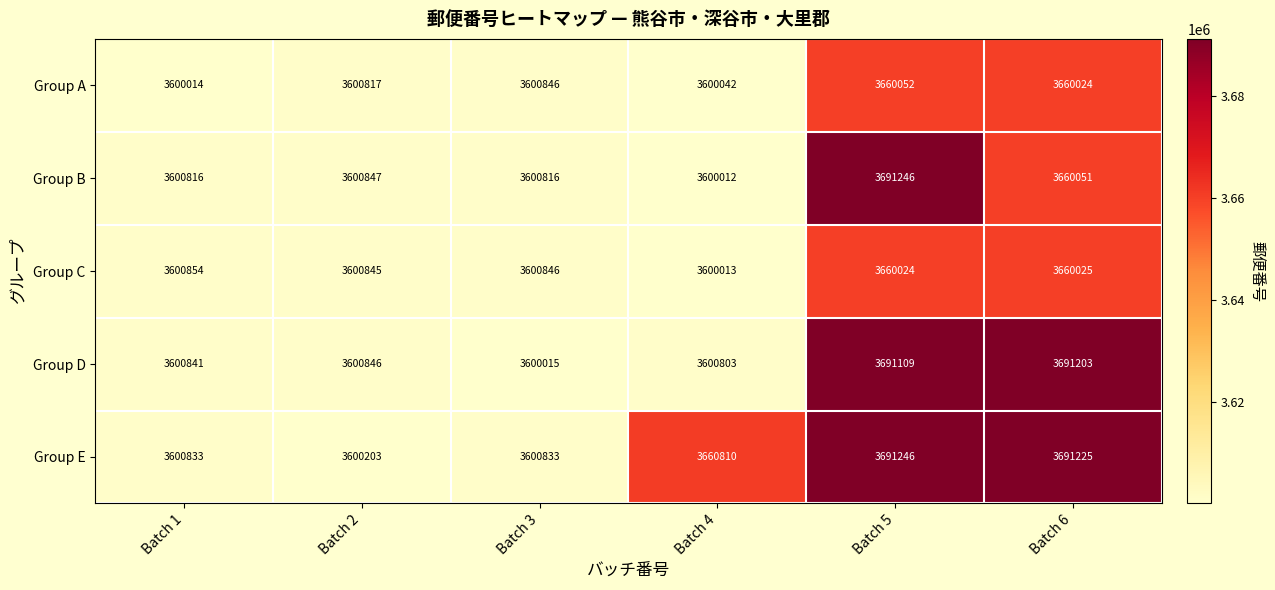

Reading left to right, list all the values displayed in this chart.

Group A: Batch 1=3600014	Batch 2=3600817	Batch 3=3600846	Batch 4=3600042	Batch 5=3660052	Batch 6=3660024
Group B: Batch 1=3600816	Batch 2=3600847	Batch 3=3600816	Batch 4=3600012	Batch 5=3691246	Batch 6=3660051
Group C: Batch 1=3600854	Batch 2=3600845	Batch 3=3600846	Batch 4=3600013	Batch 5=3660024	Batch 6=3660025
Group D: Batch 1=3600841	Batch 2=3600846	Batch 3=3600015	Batch 4=3600803	Batch 5=3691109	Batch 6=3691203
Group E: Batch 1=3600833	Batch 2=3600203	Batch 3=3600833	Batch 4=3660810	Batch 5=3691246	Batch 6=3691225